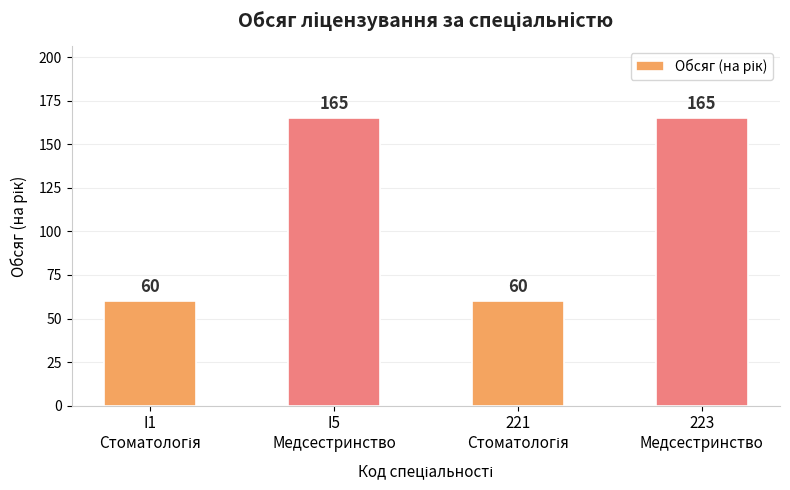

What is the difference between the maximum and minimum values?

105